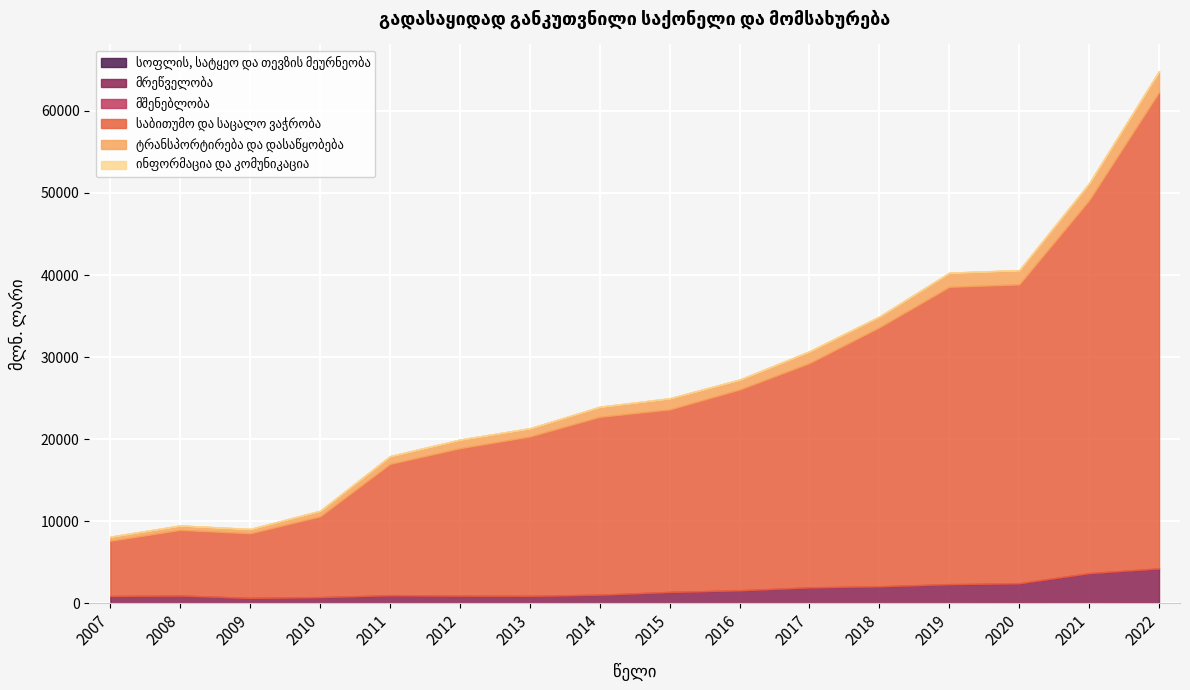

In მშენებლობა, how many points are lower than both neighbors (excluding endpoints)?

4